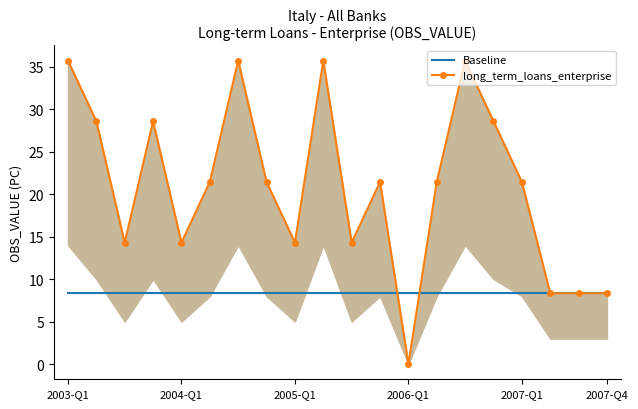

What is the sum of all long_term_loans_enterprise values?

417.9